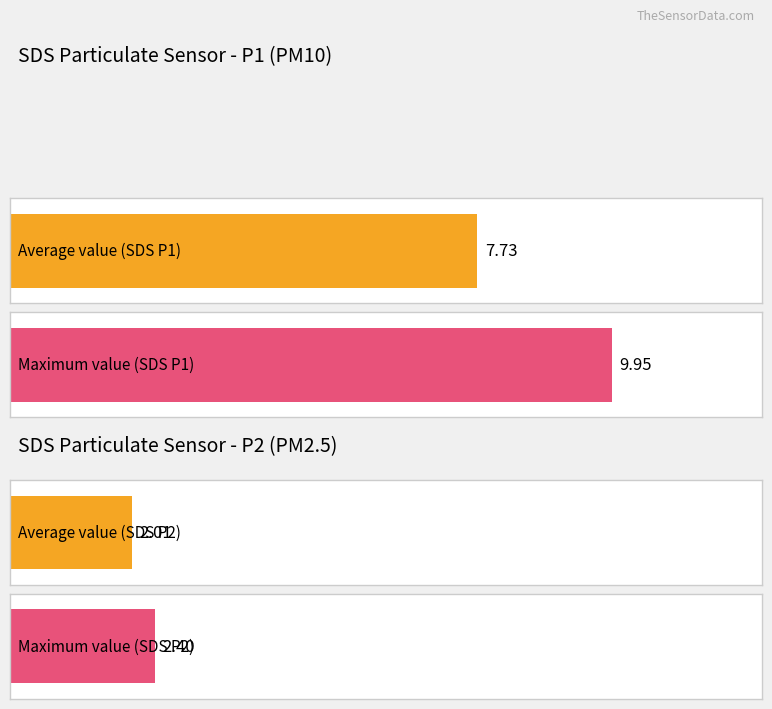

How many series are shown in this chart?

2